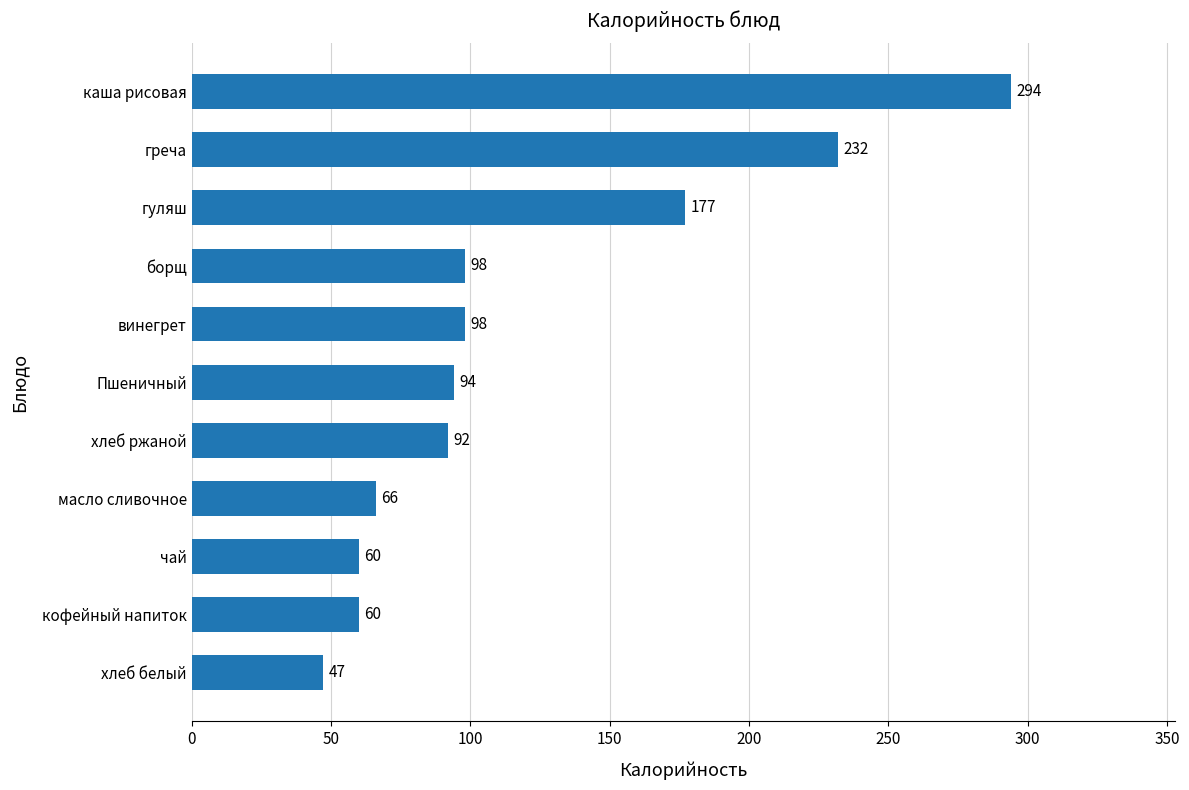

Reading bottom to top, what are all the values shown in this chart?

хлеб белый=47	кофейный напиток=60	чай=60	масло сливочное=66	хлеб ржаной=92	Пшеничный=94	винегрет=98	борщ=98	гуляш=177	греча=232	каша рисовая=294